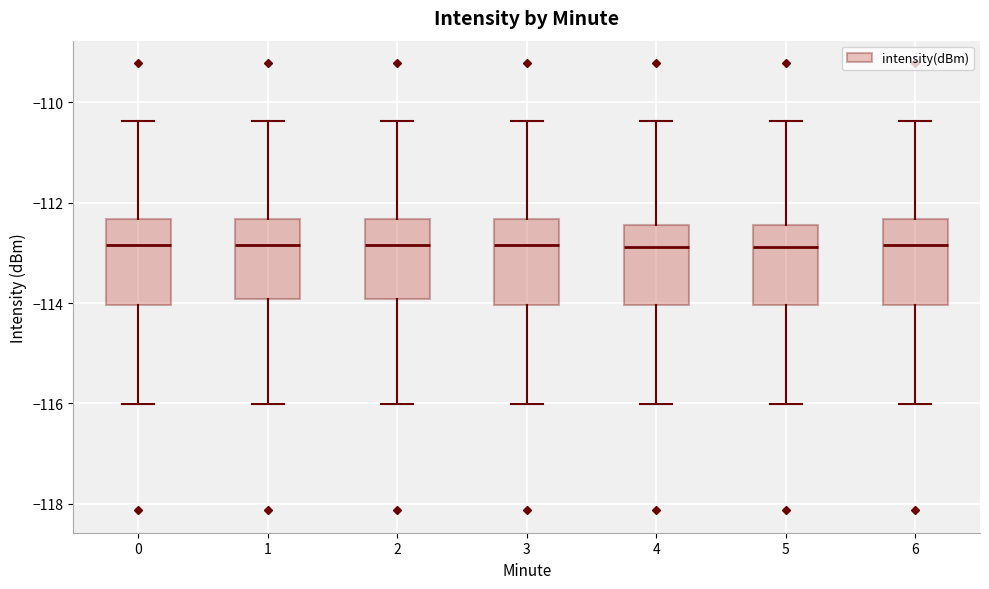

Where does the median line of the box at x = 3 sit on the y-axis? The values are not printed on the chart, so give them approximately, as read against the axis.

-112.8